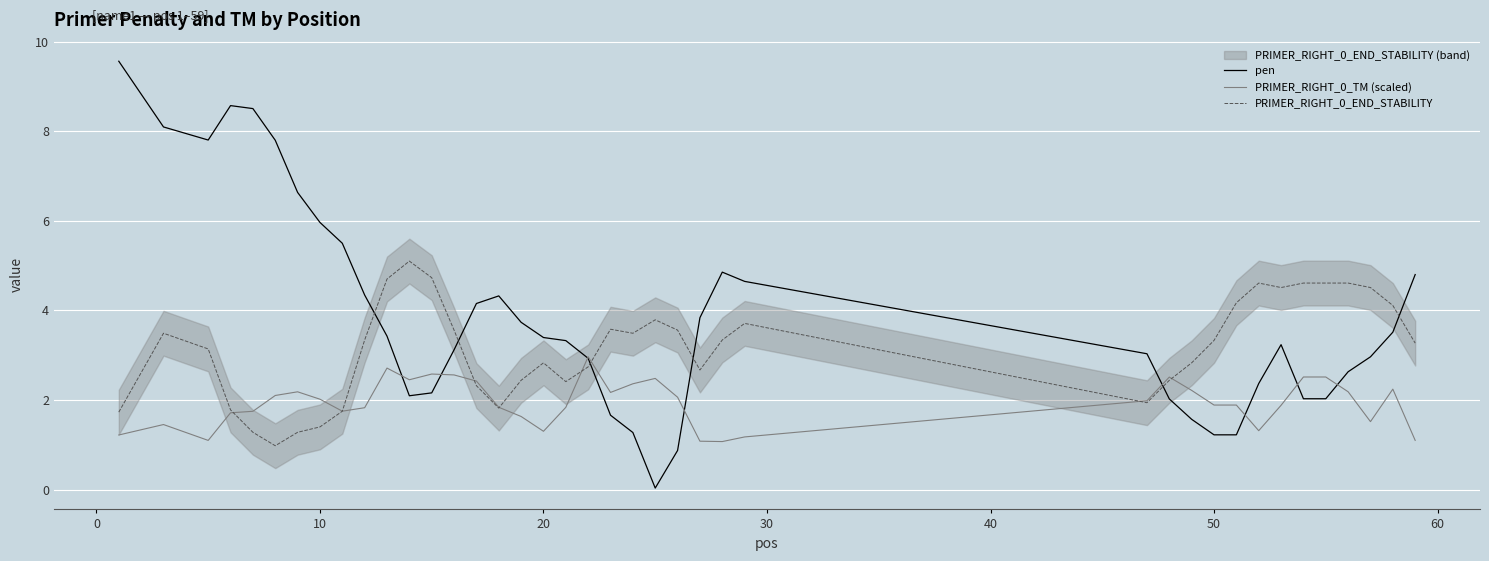

Rank the series by their average value, from highest to lowest.

pen, PRIMER_RIGHT_0_END_STABILITY, PRIMER_RIGHT_0_TM (scaled)